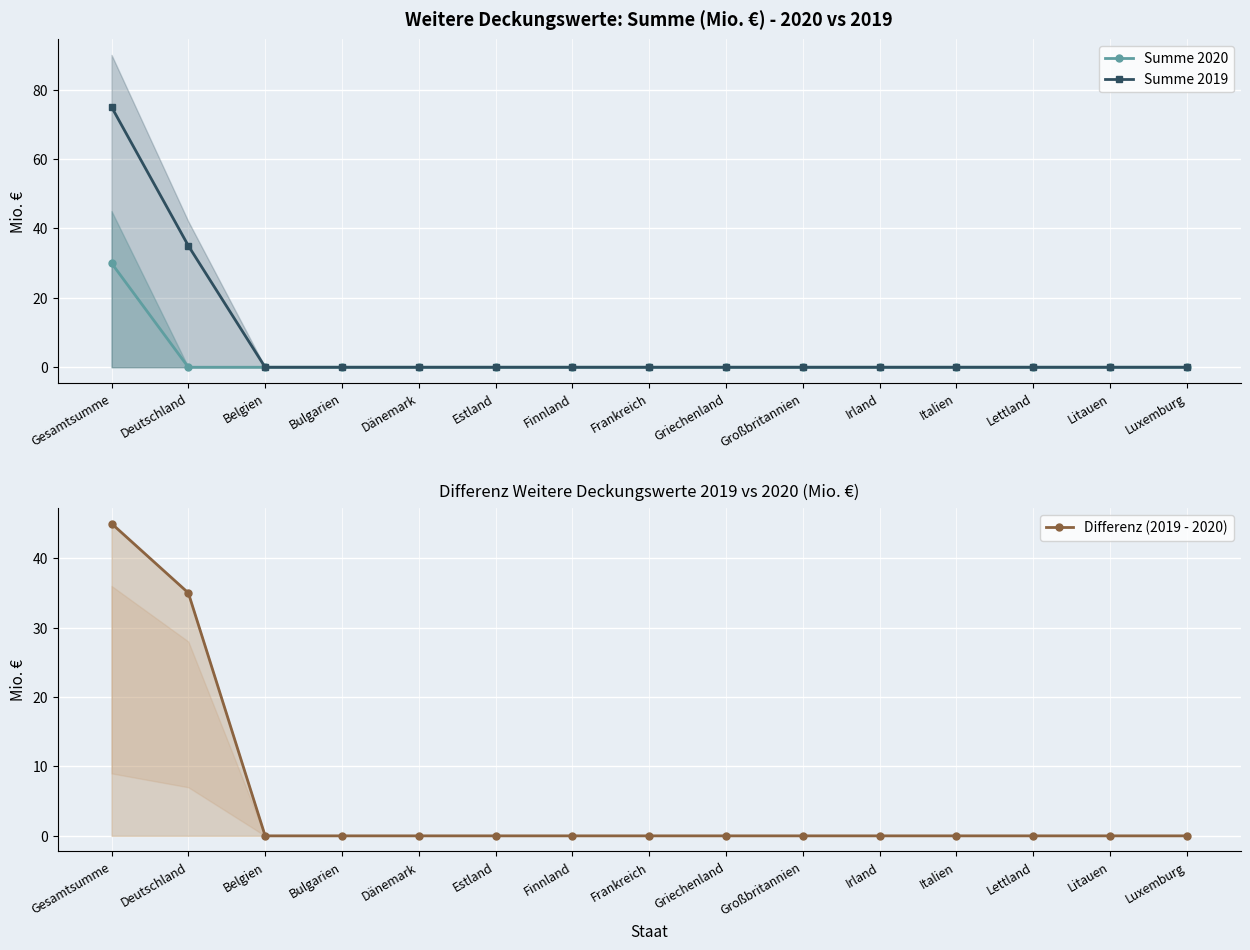

How many values in the Summe 2020 series exceed 0?

1